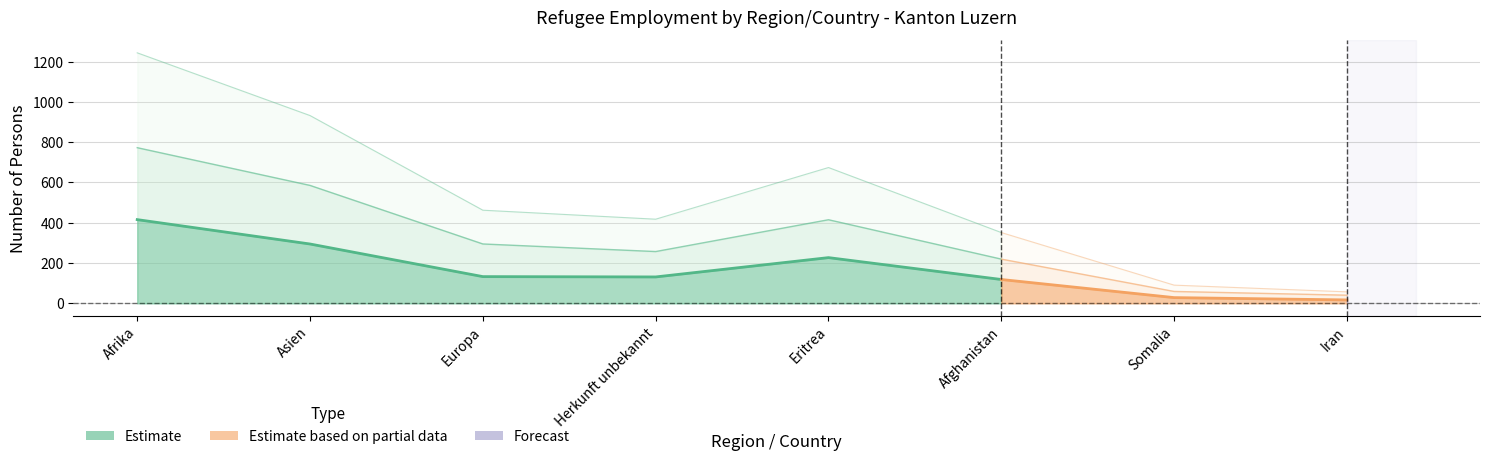

Where is the first local maximum for Total?

Eritrea